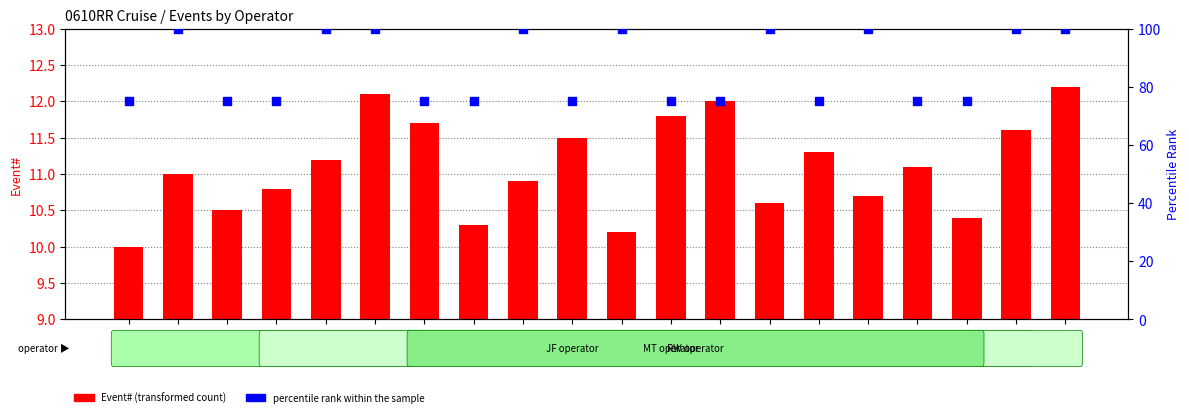

Which series has the largest total across all categories?

percentile rank within the sample